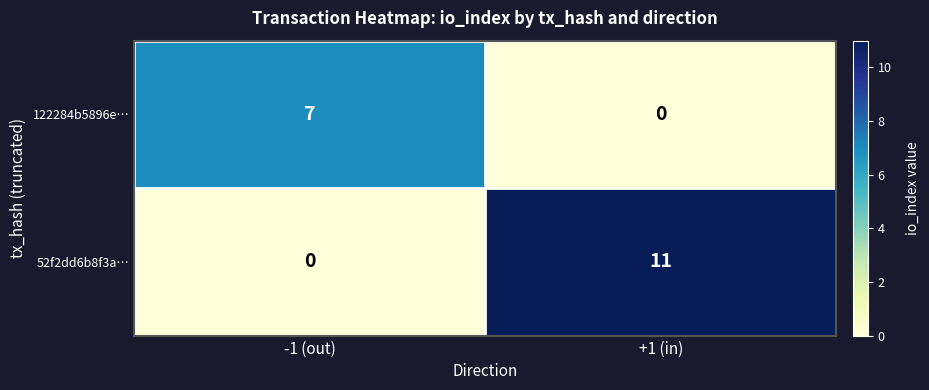

How many series are shown in this chart?

2